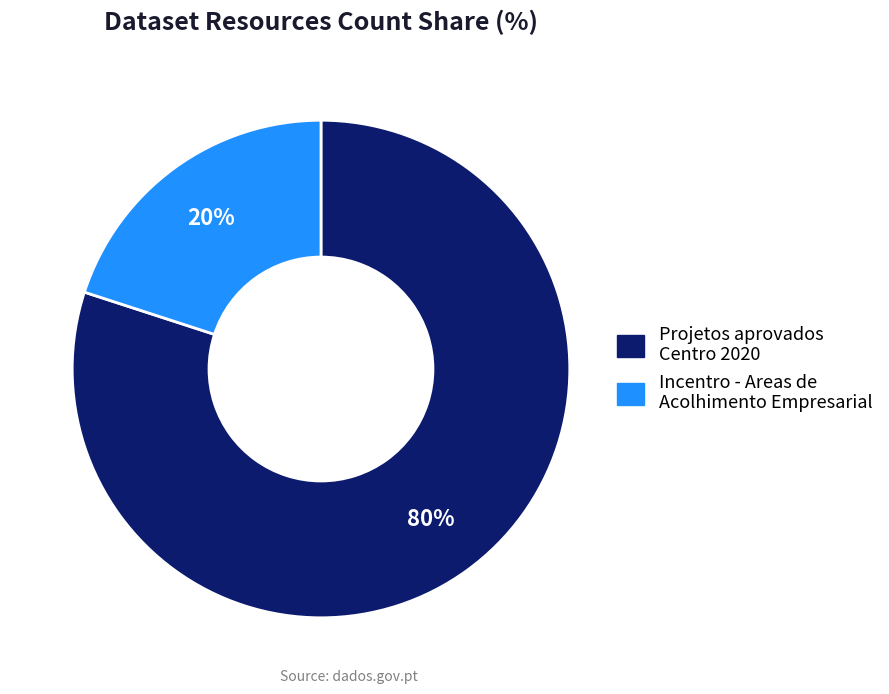

What is the ratio of the value at Projetos aprovados Centro 2020 to the value at Incentro - Areas de Acolhimento Empresarial?

4.0